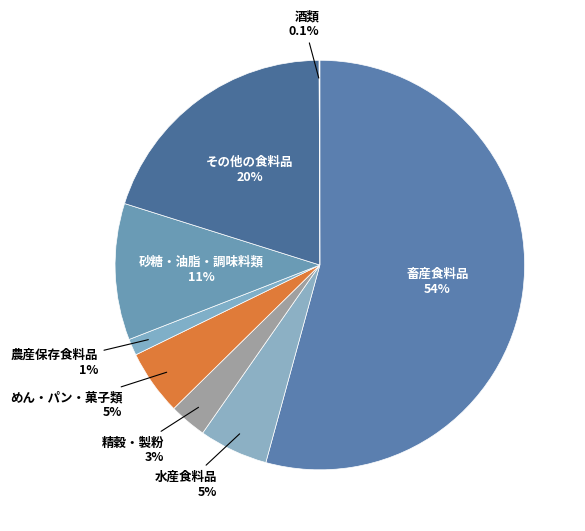

Which category has the biggest portion of the pie?

畜産食料品